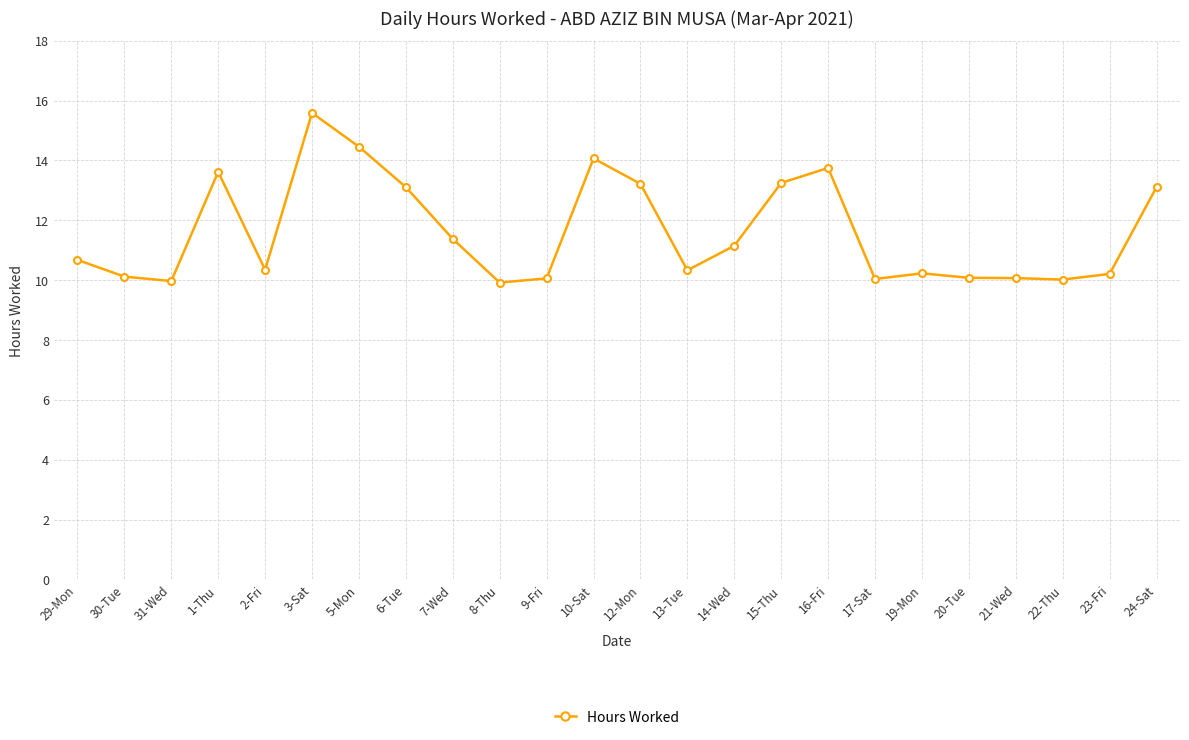

True or false: the data has more than 1 interior local peaks.

True